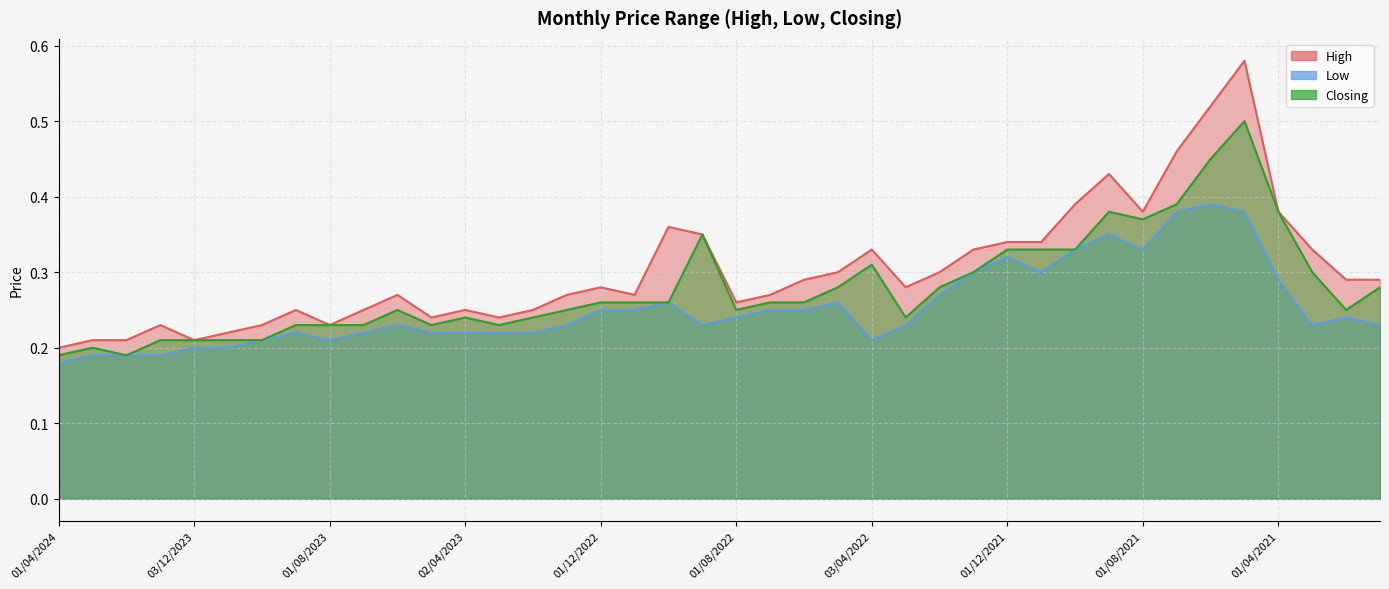

What are all the series names shown in the legend?

High, Low, Closing